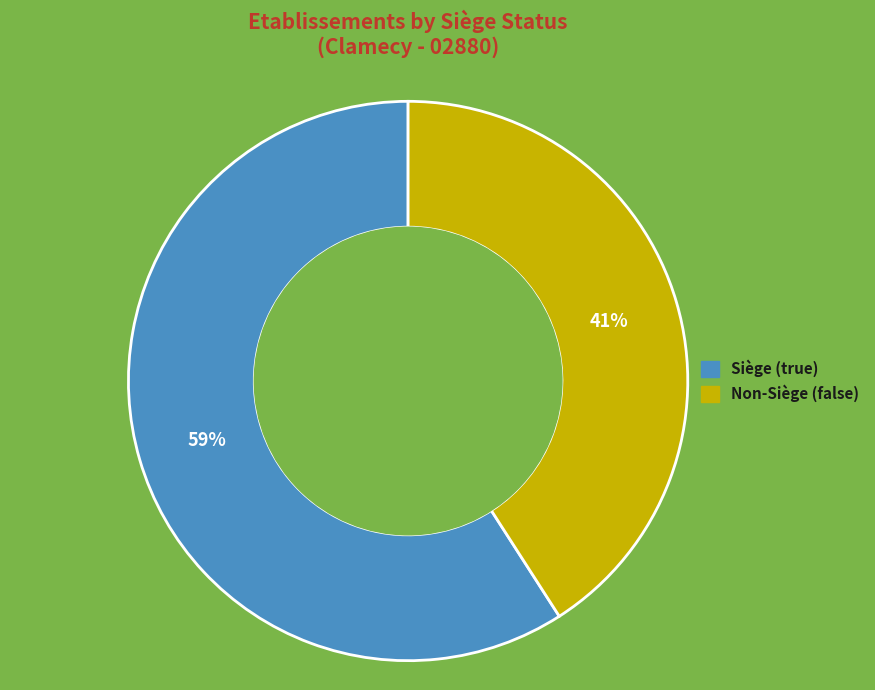

To the nearest percent, what is the difference between the largest and smallest slice percentages?

18%